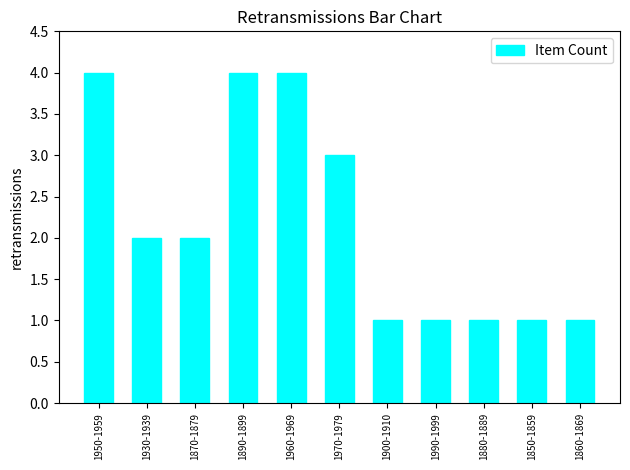

Reading right to left, what are all the values shown in this chart?

1	1	1	1	1	3	4	4	2	2	4